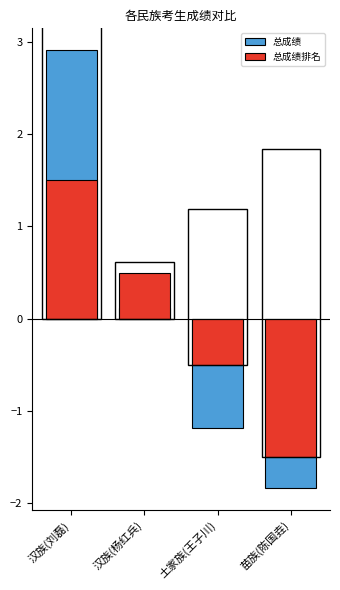

Reading left to right, list all the values displayed in this chart.

总成绩: 汉族(刘磊)=2.9	汉族(杨红兵)=0.1	土家族(王子川)=-1.2	苗族(陈国垚)=-1.8
总成绩排名: 汉族(刘磊)=1.5	汉族(杨红兵)=0.5	土家族(王子川)=-0.5	苗族(陈国垚)=-1.5